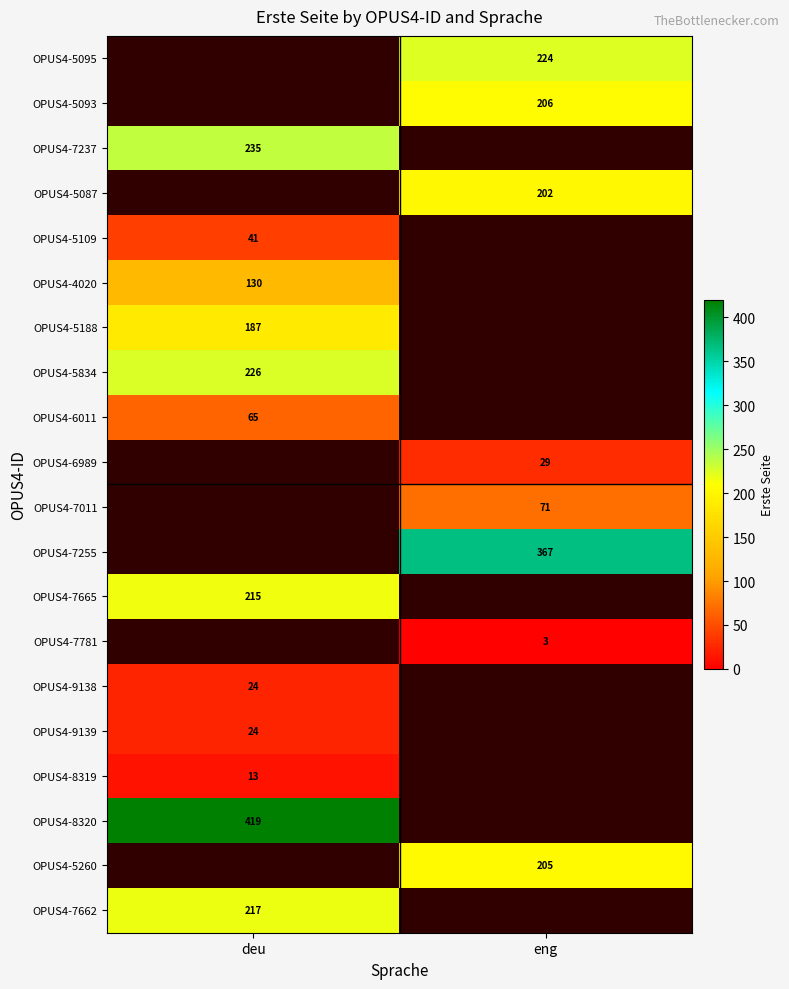

The value of OPUS4-7255 at eng is 367. True or false?

True